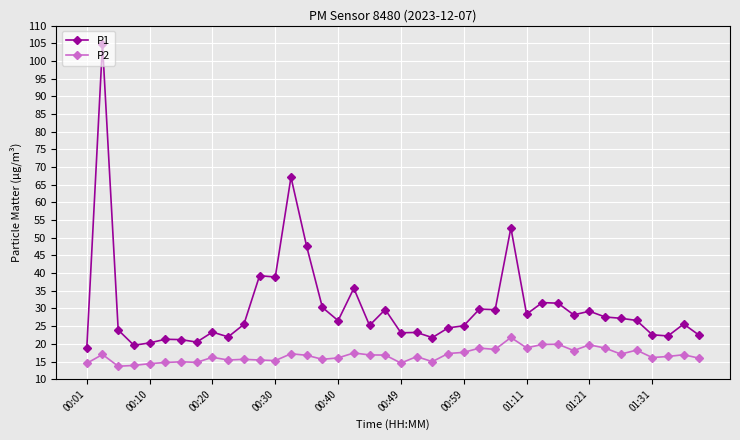

What are all the series names shown in the legend?

P1, P2